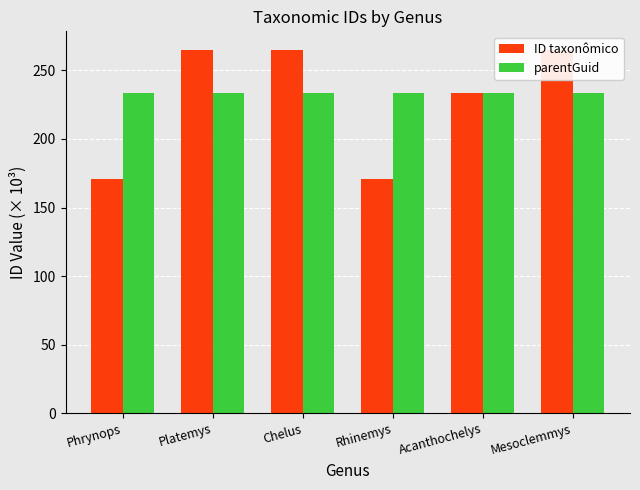

Rank the series by their average value, from highest to lowest.

parentGuid, ID taxonômico